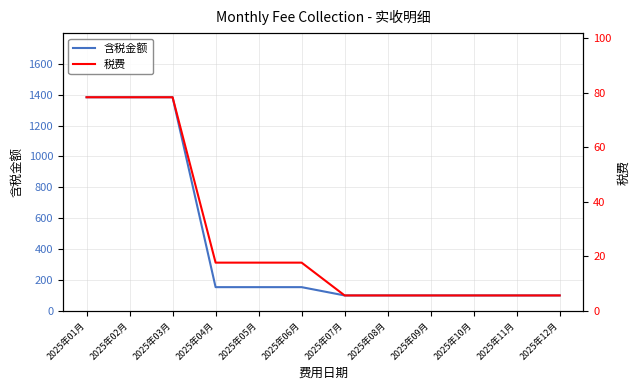

What is the value of the 含税金额 point at the 10th from the left?

100.0